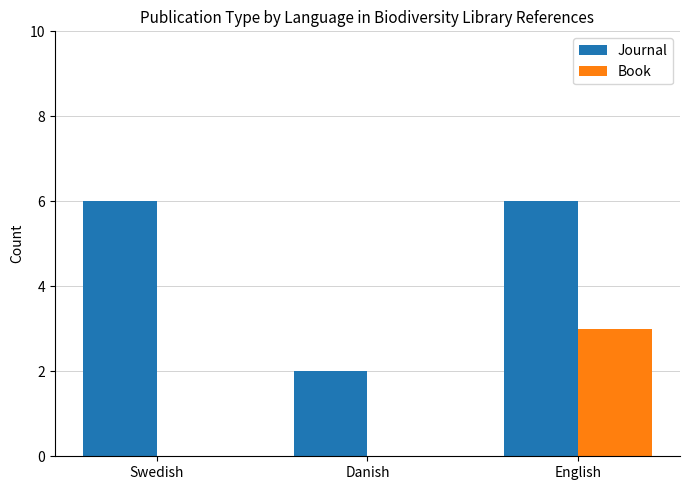

Count the number of data series in this chart.

2